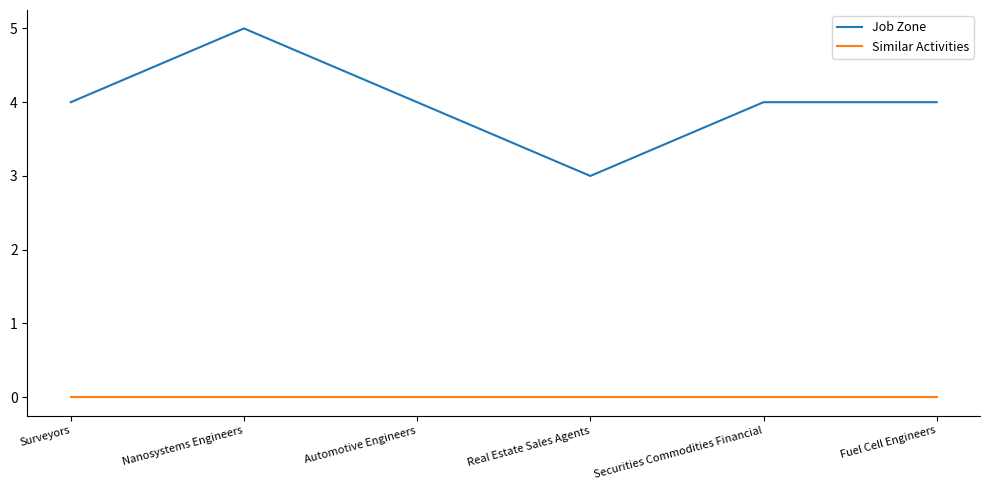

Rank the series by their average value, from lowest to highest.

Similar Activities, Job Zone